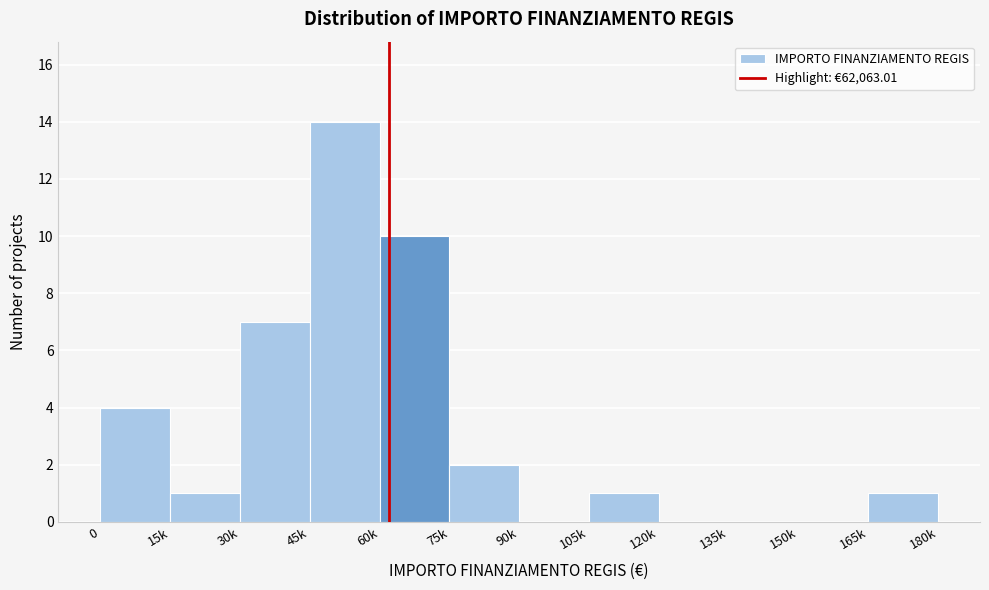

Reading left to right, what are all the values shown in this chart?

0=4	15k=1	30k=7	45k=14	60k=10	75k=2	90k=0	105k=1	120k=0	135k=0	150k=0	165k=1